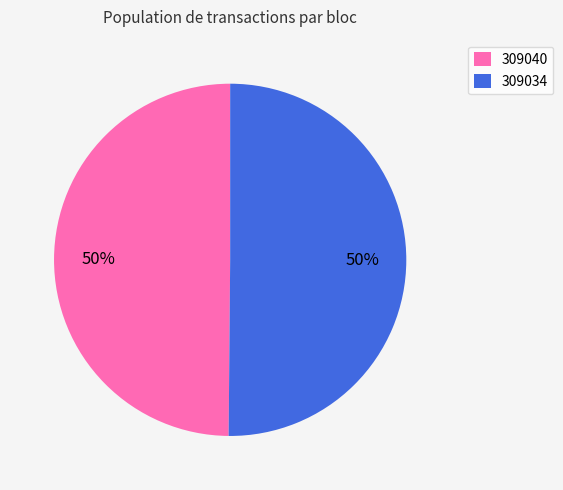

To the nearest percent, what is the combined percentage of 309034 and 309040?

100%